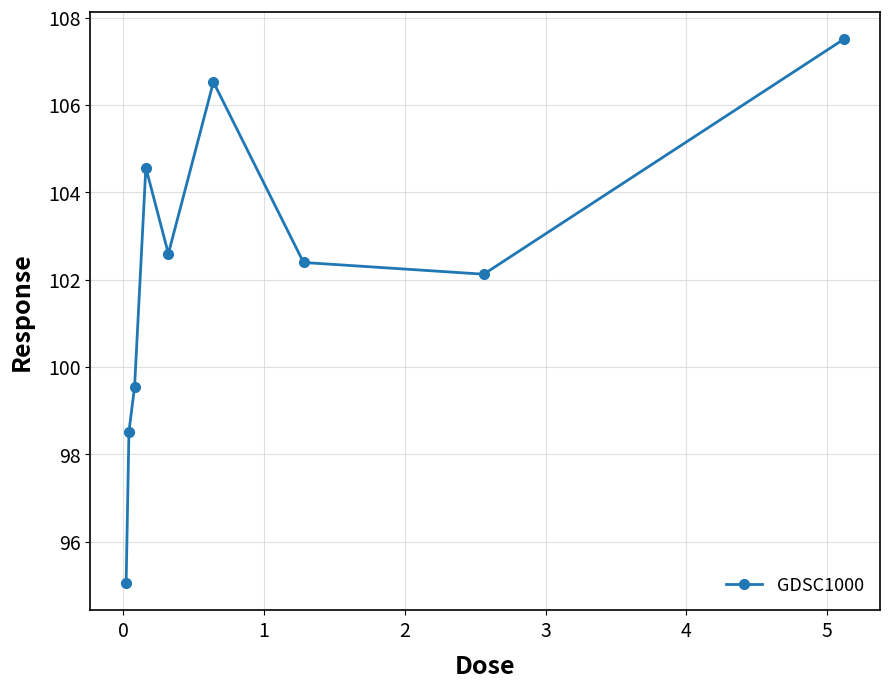

What is the value of the 2nd point from the left?

98.5